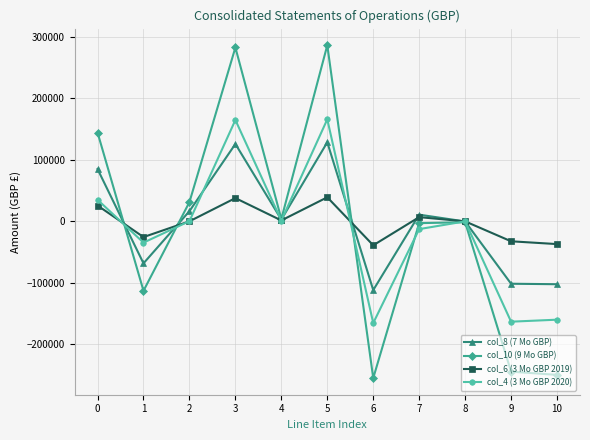

Is the value of col_10 (9 Mo GBP) at 4 greater than the value of col_8 (7 Mo GBP) at 5?

No